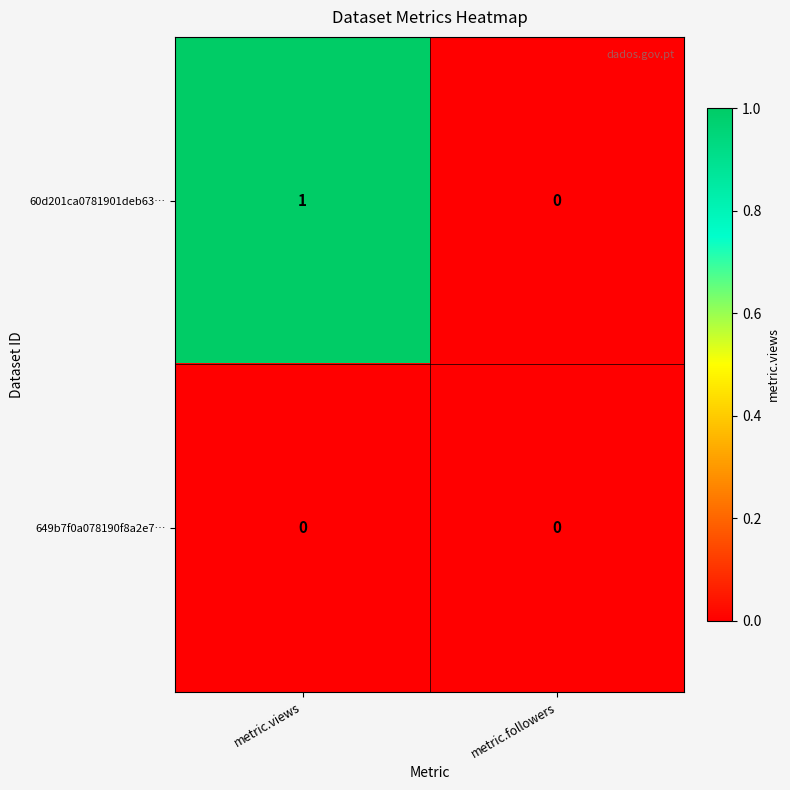

What is the total value across all series at metric.views?

1